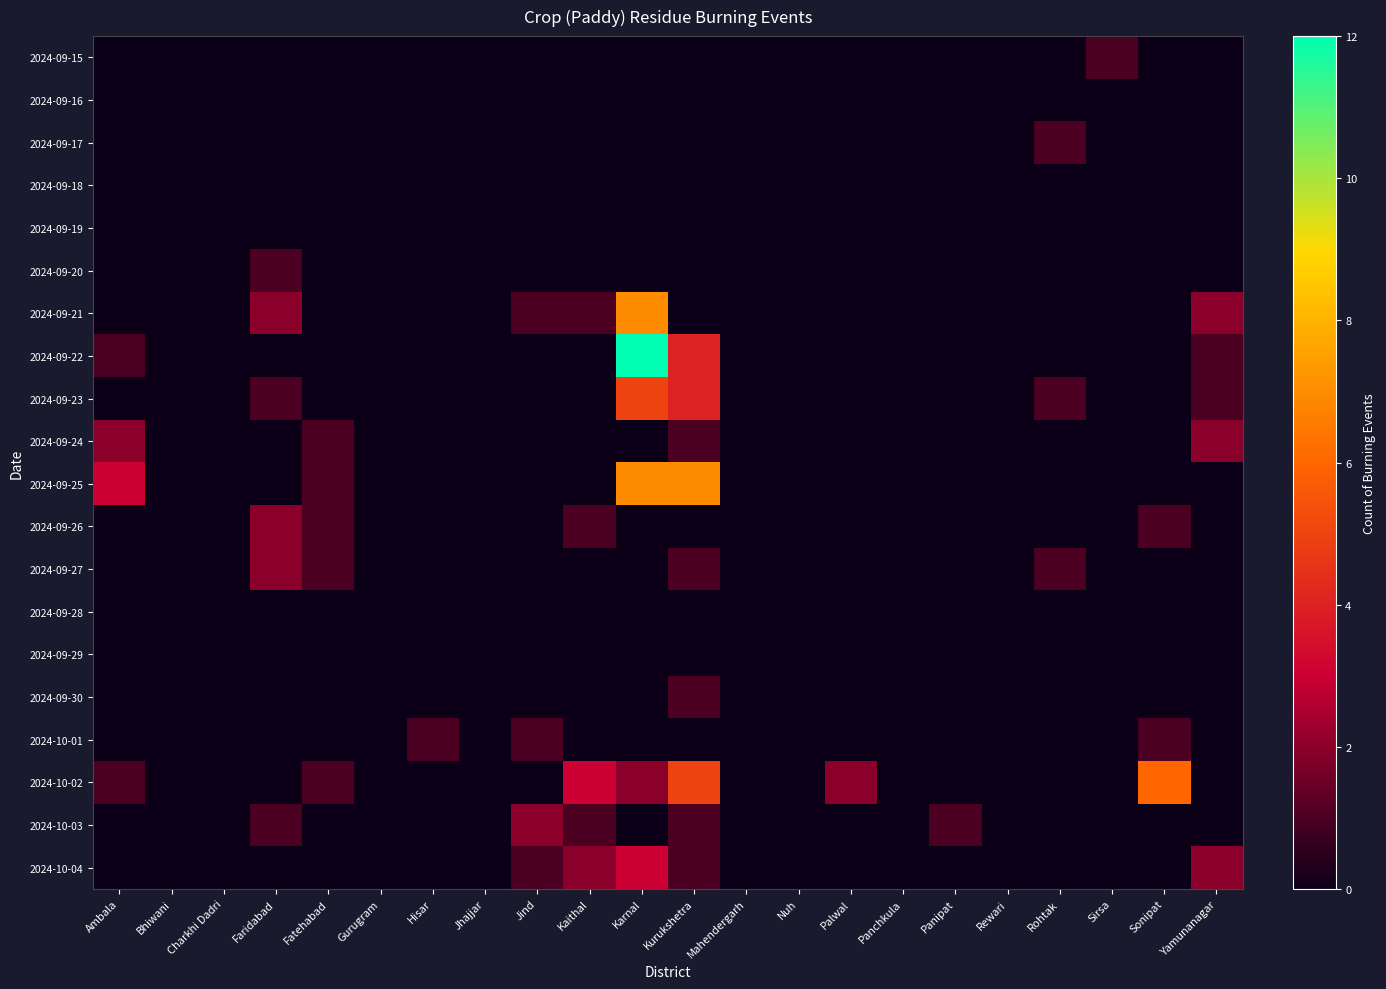

At which category does the chart reach its peak across all series?

Karnal